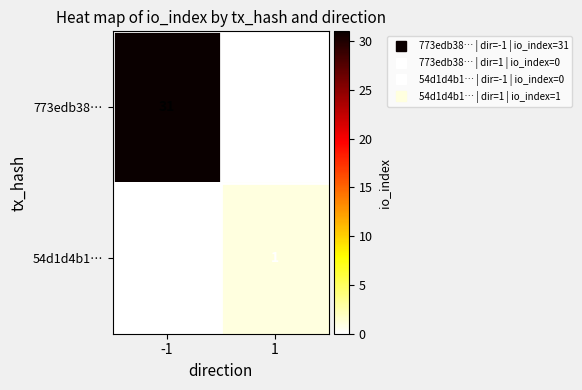

How many series are shown in this chart?

2